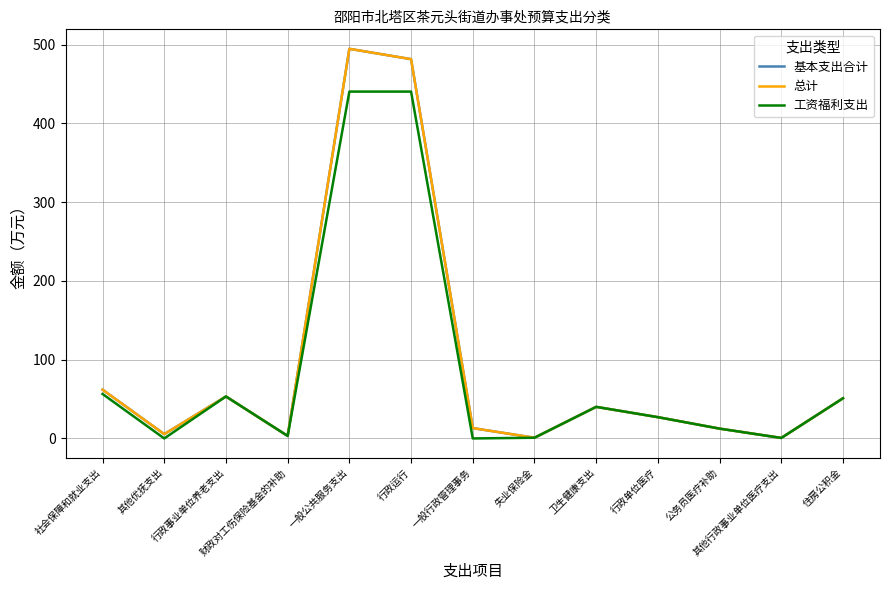

Is this an area chart (filled region under the line)?

No